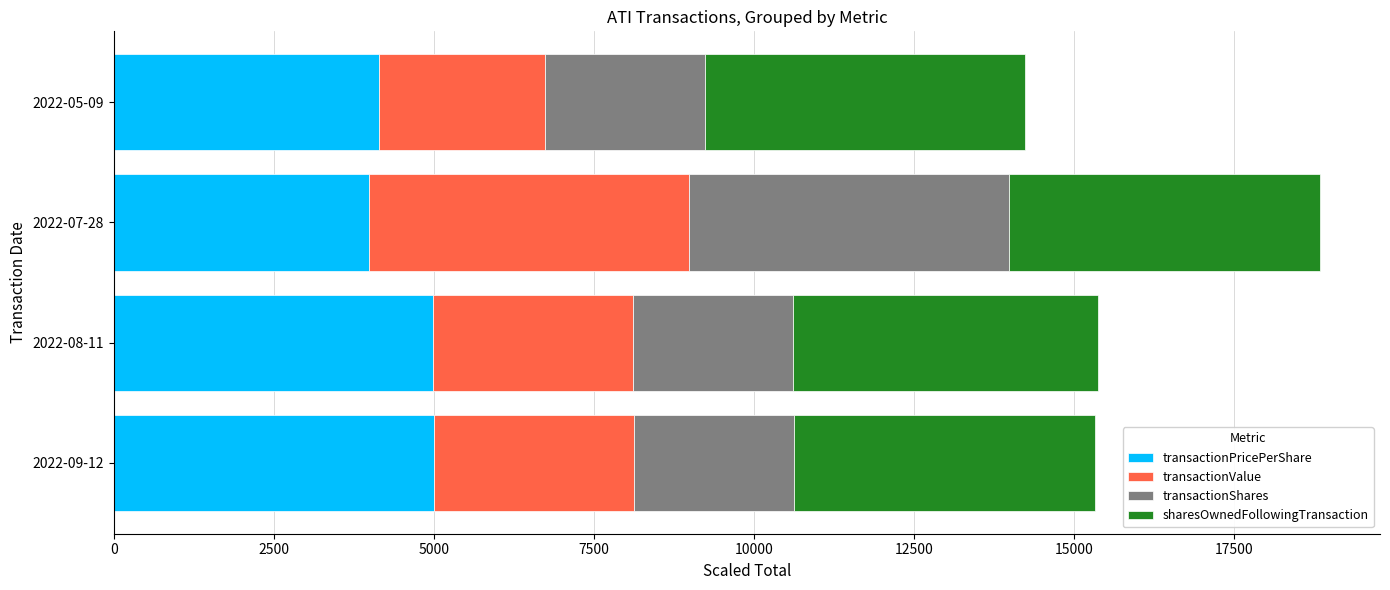

What is the maximum value for transactionPricePerShare?

5000.0